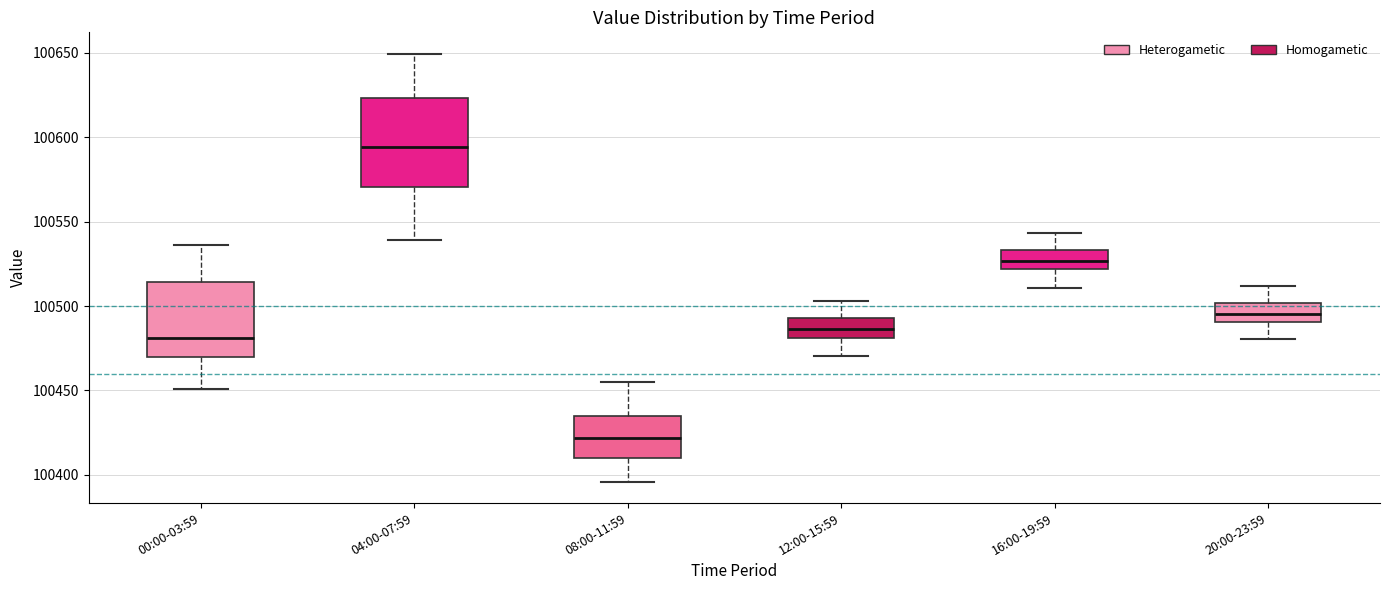

Which box has the lowest median line?

08:00-11:59